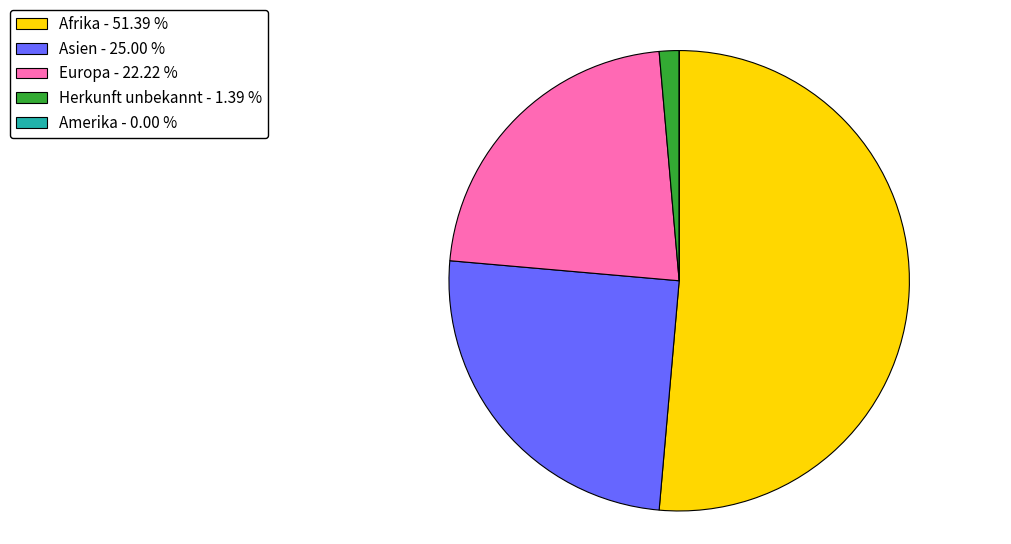

Which slice is the largest?

Afrika